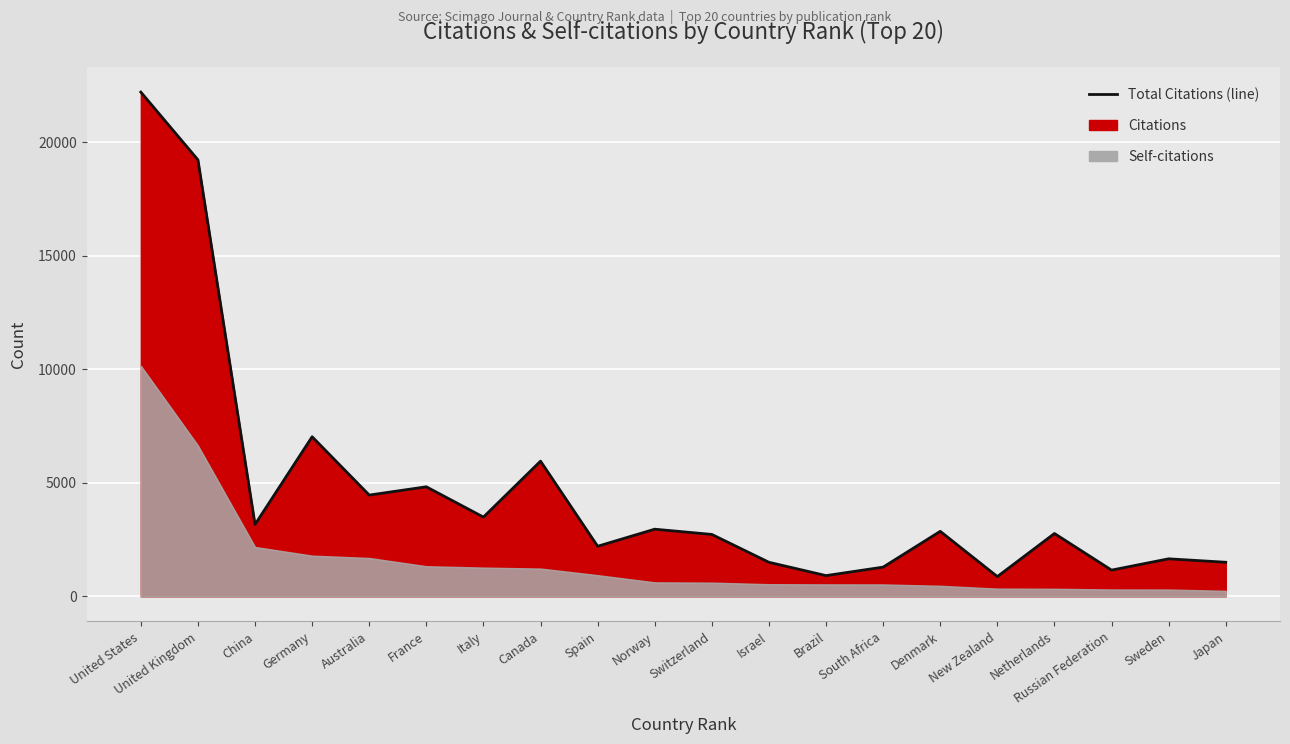

Which category has the highest value across all series?

United States